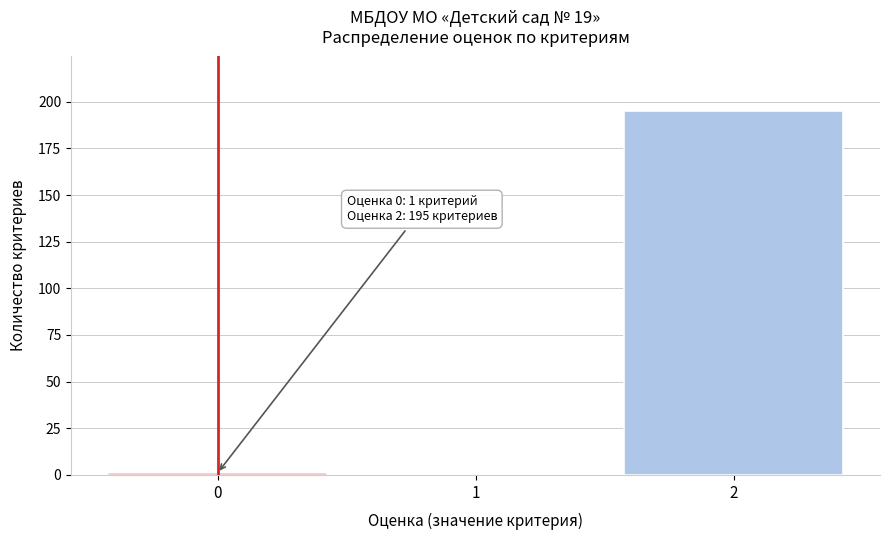

Reading left to right, transcribe all the data shown in this chart.

0=1	1=0	2=195